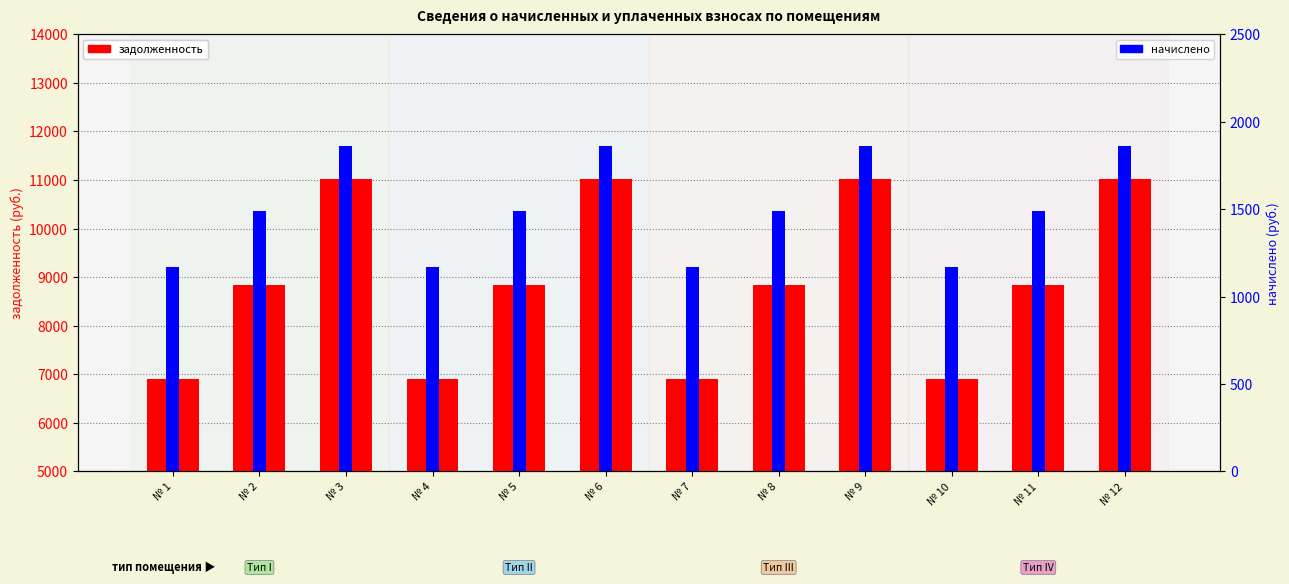

Are the bars grouped side by side (vs. stacked)?

Yes